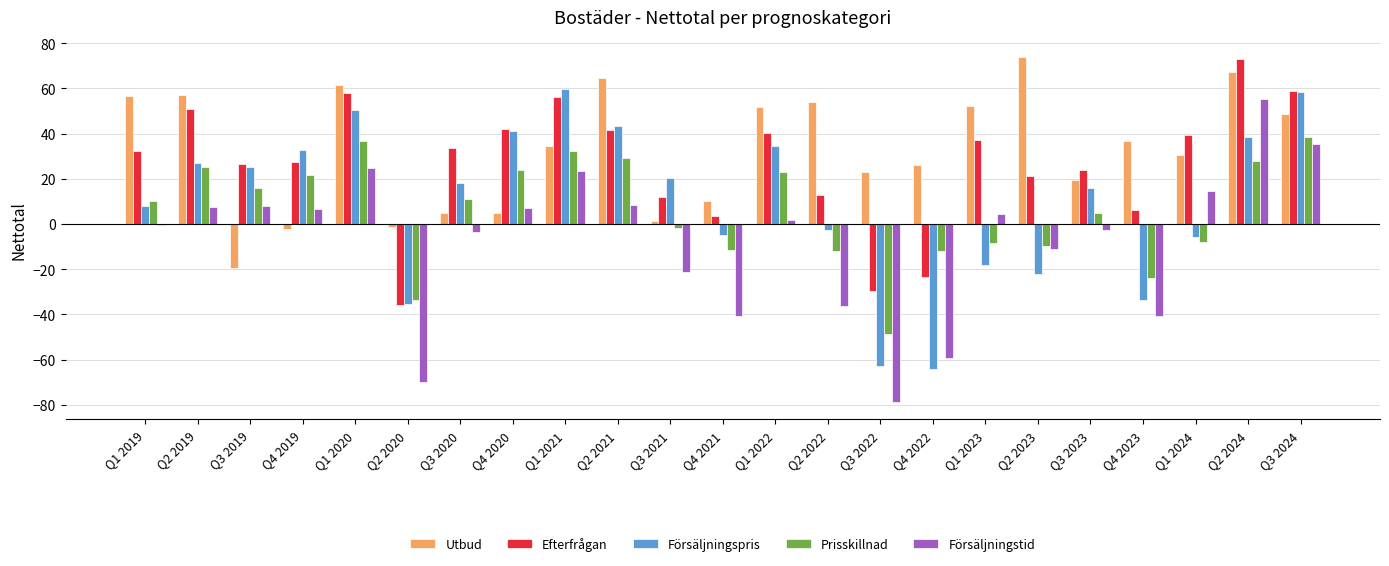

What is the highest value of the Försäljningspris series?

59.6